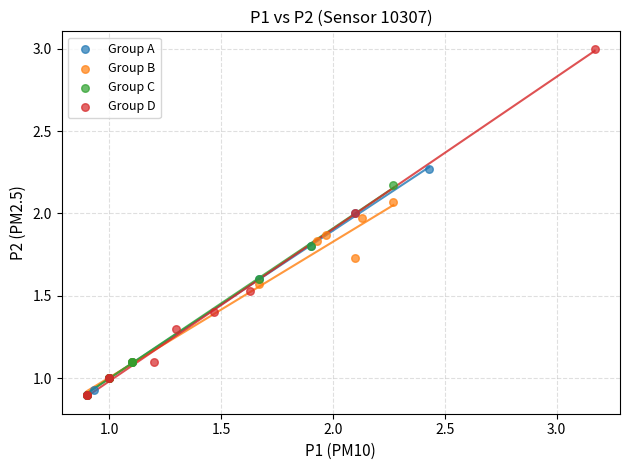

Which series contains the highest Y value?

Group D